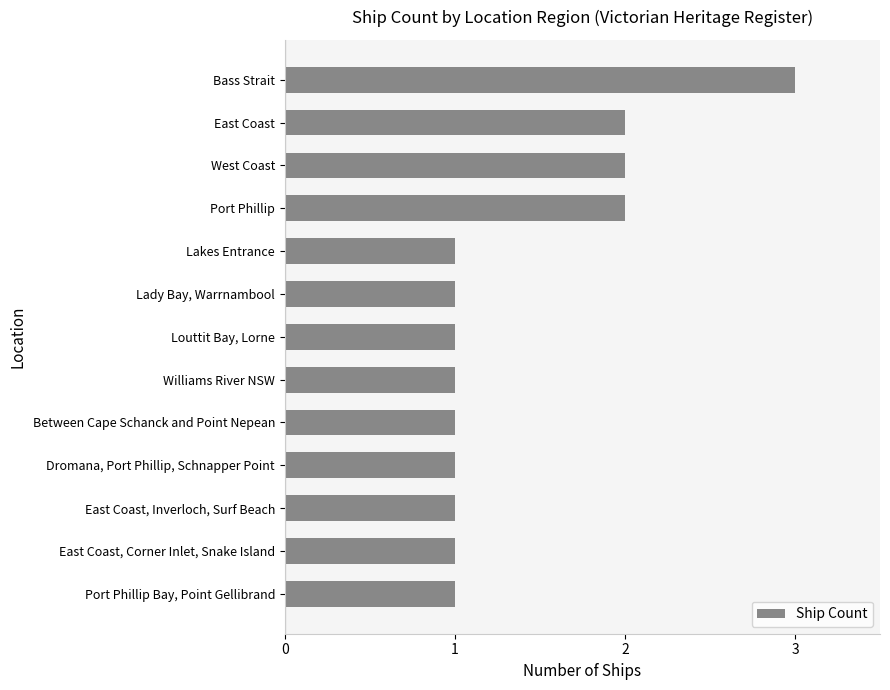

The chart shows a value of 1 at East Coast, Corner Inlet, Snake Island. True or false?

True